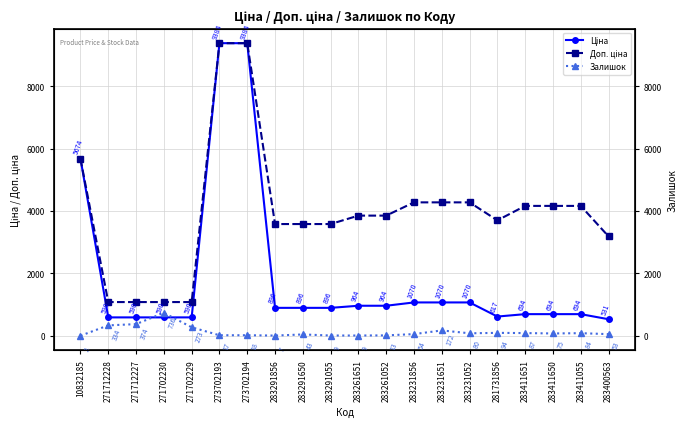

True or false: Доп. ціна and Ціна intersect in this chart.

False